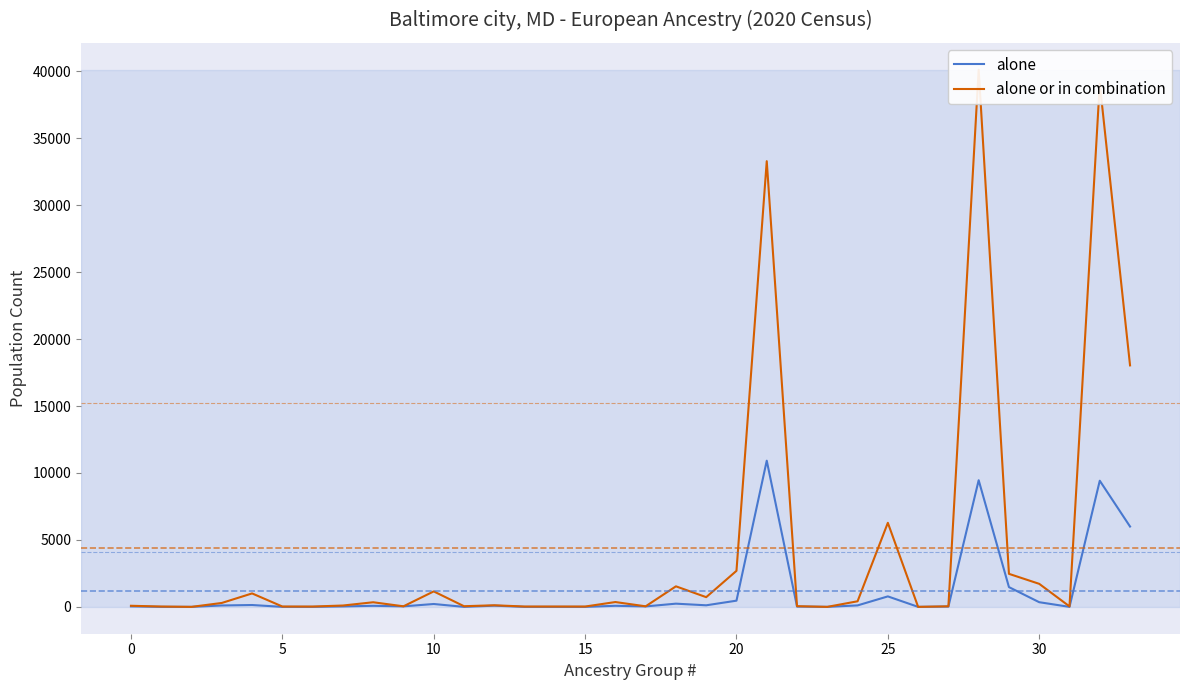

True or false: alone or in combination and alone cross at least once.

False